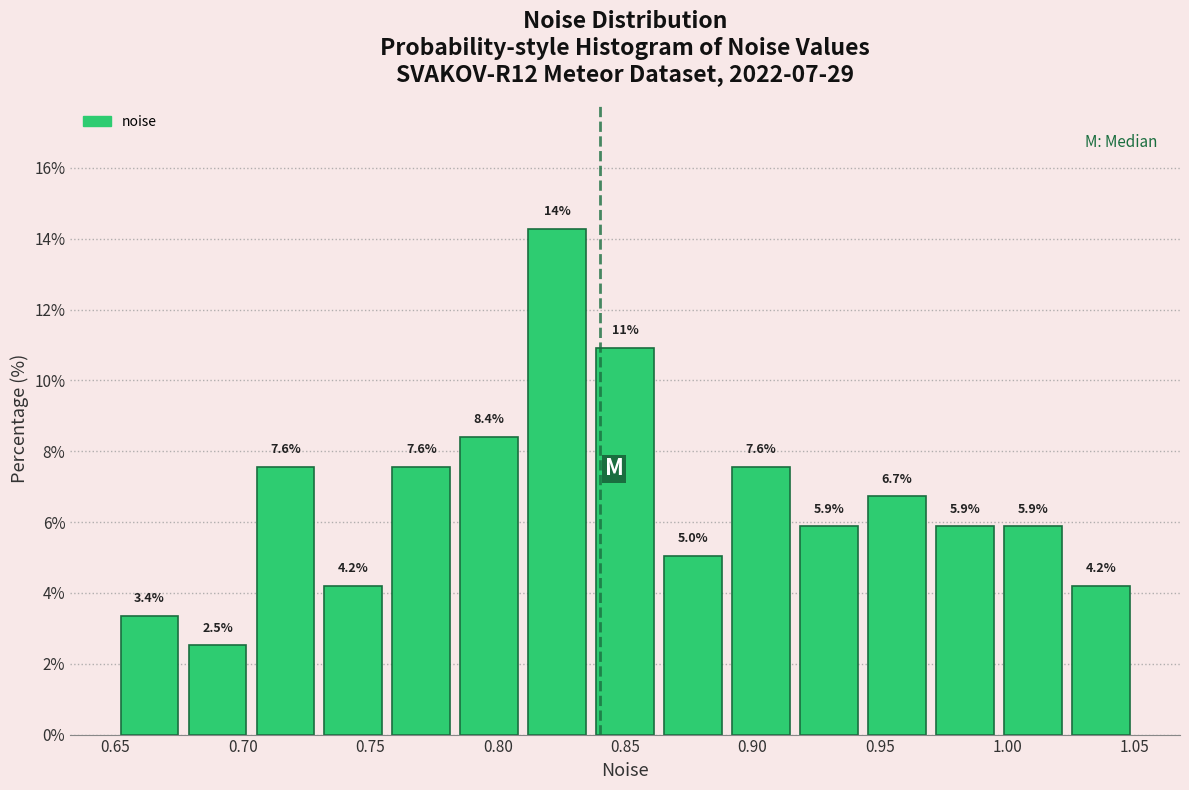

Which range on the x-axis has the tallest bar?

0.810 to 0.835